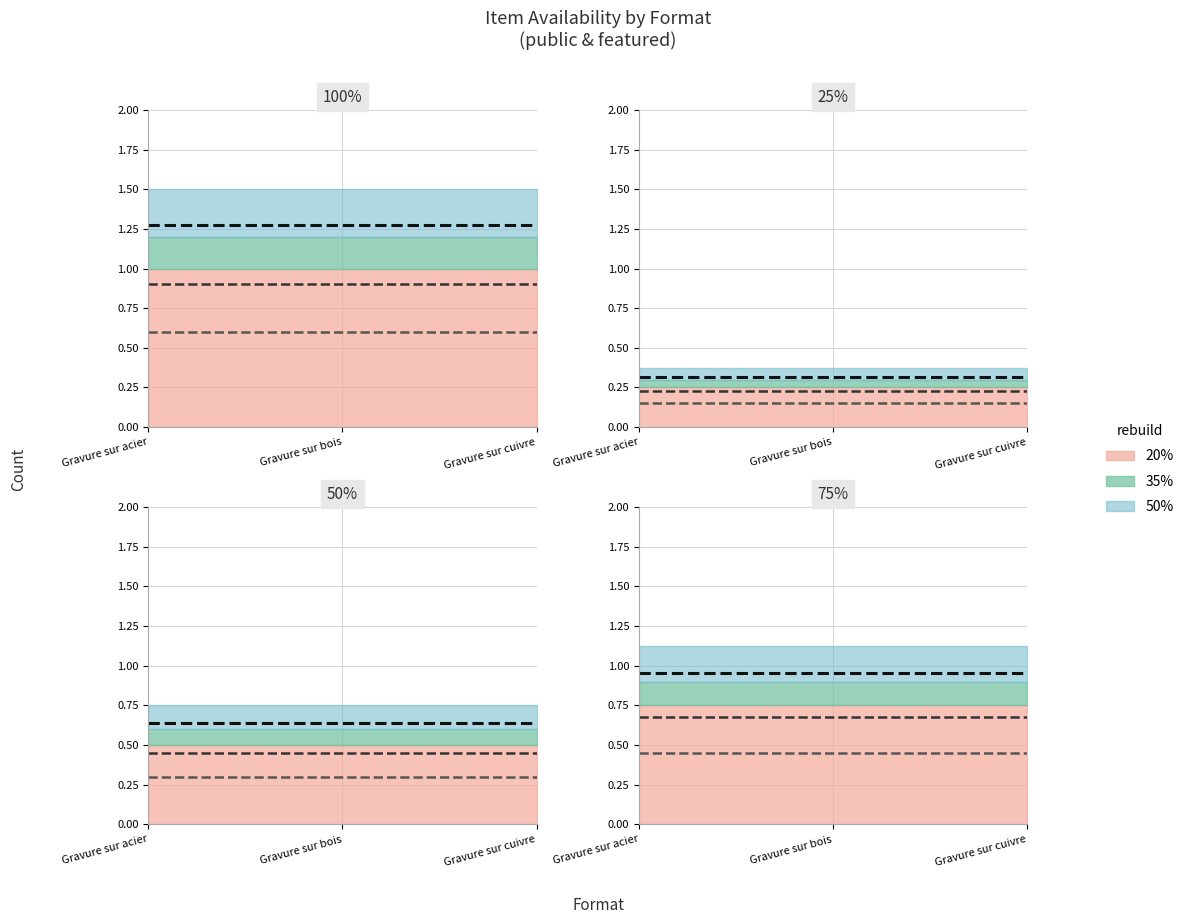

Is the value of public at Gravure sur bois greater than the value of featured at Gravure sur acier?

Yes